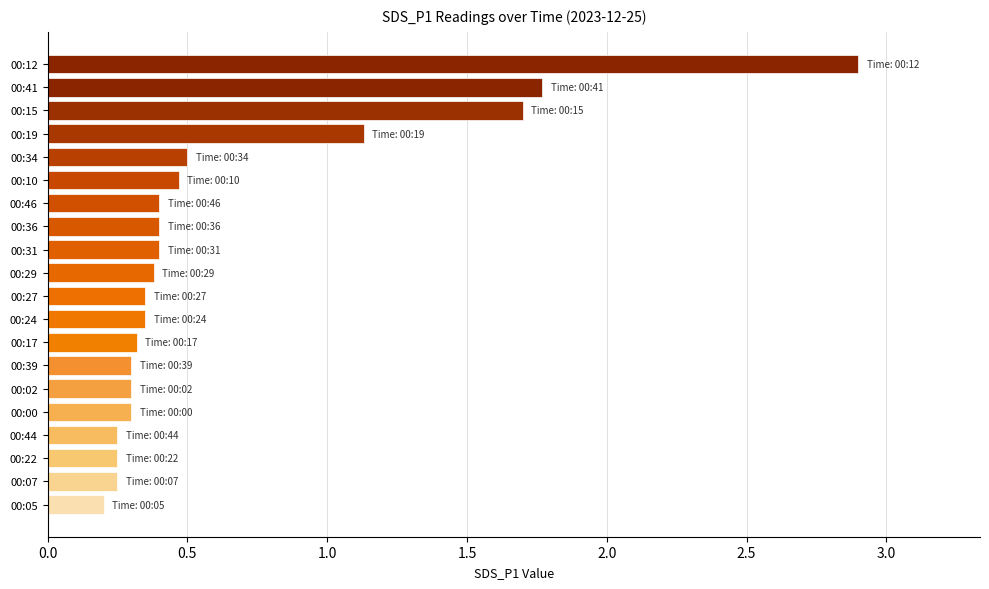

What is the sum of all values?

12.9